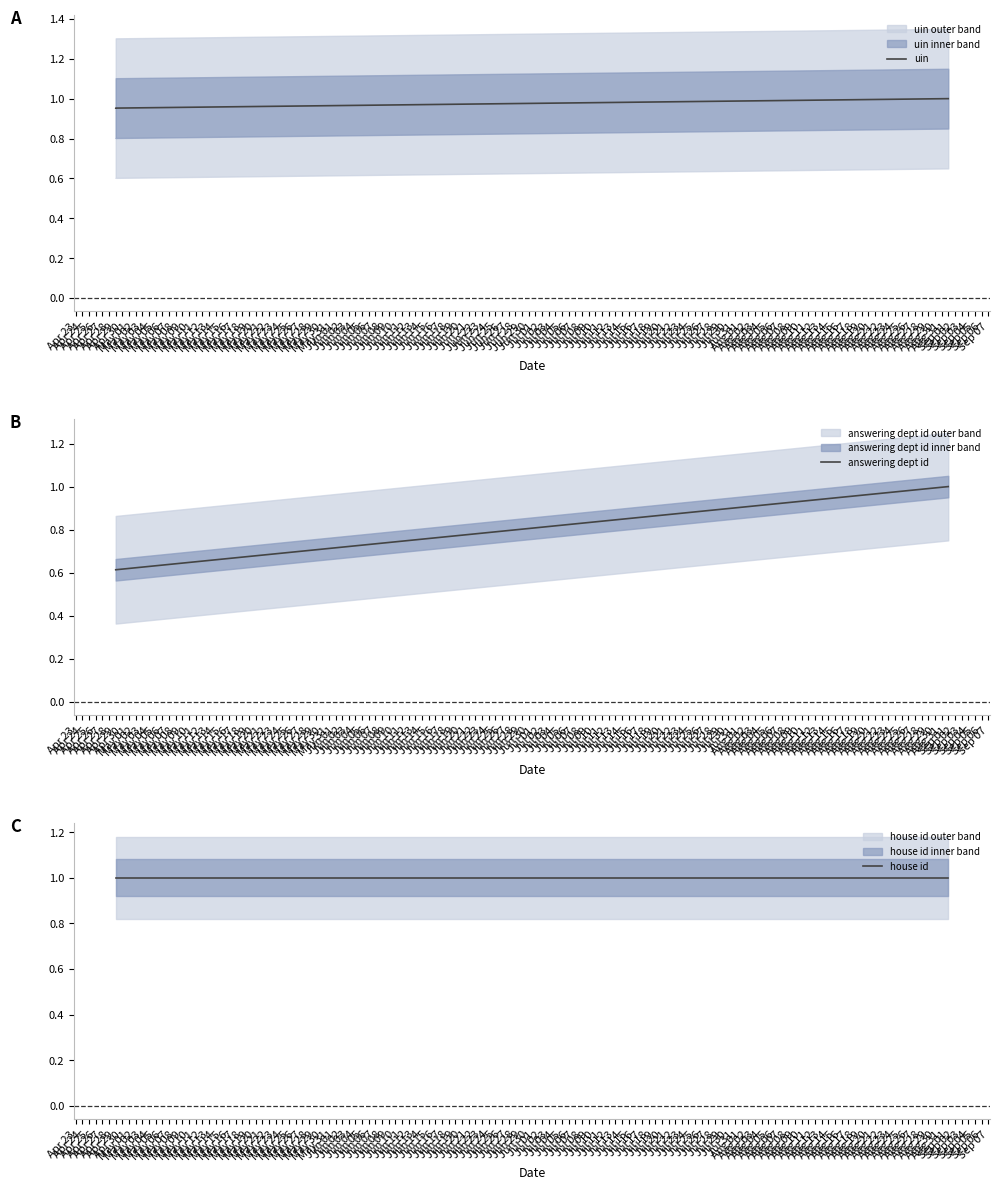

Which category has the lowest value in the answering dept id series?

Apr 29